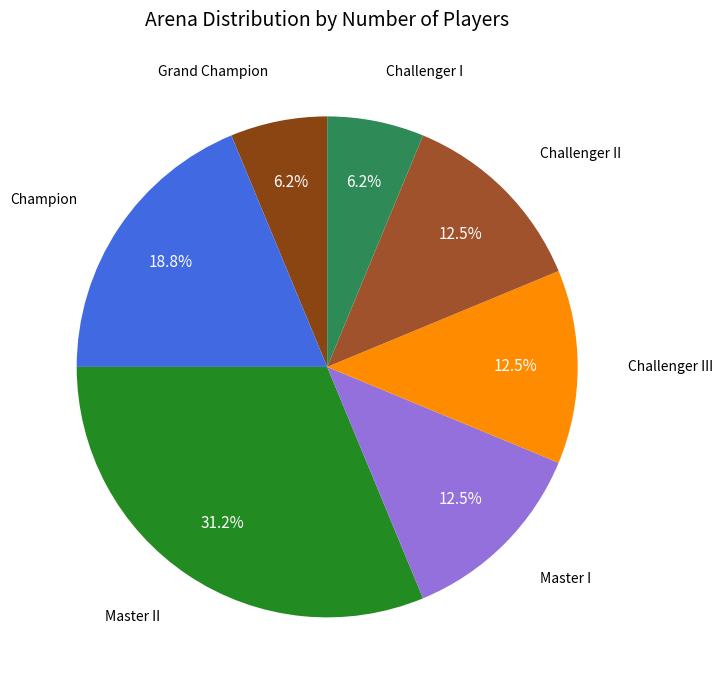

How many segments does this pie chart have?

7